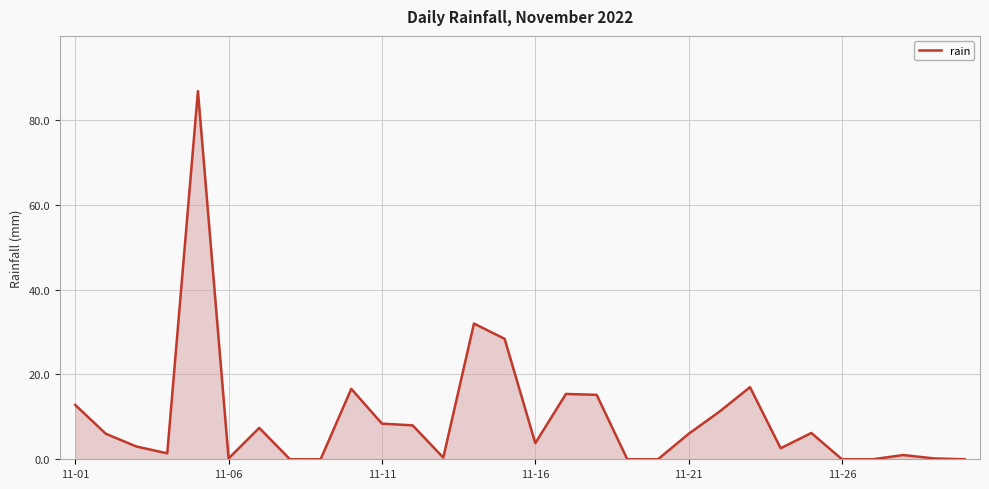

What is the greatest value displayed?

86.8